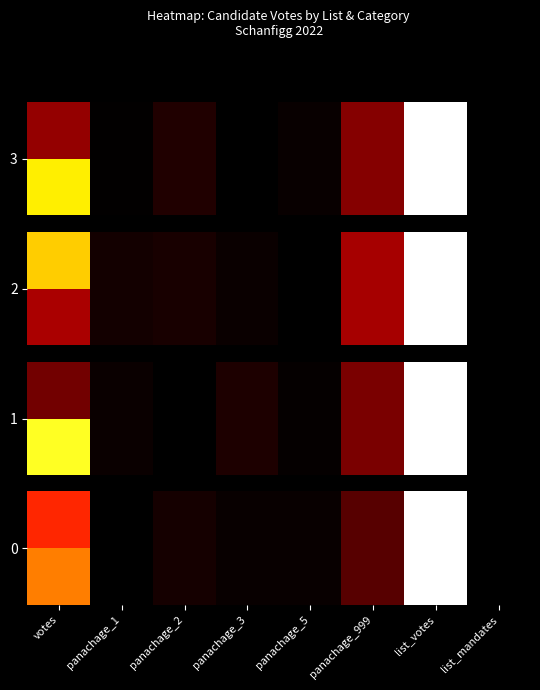

Where is the data nearest to the value 0?

panachage_3